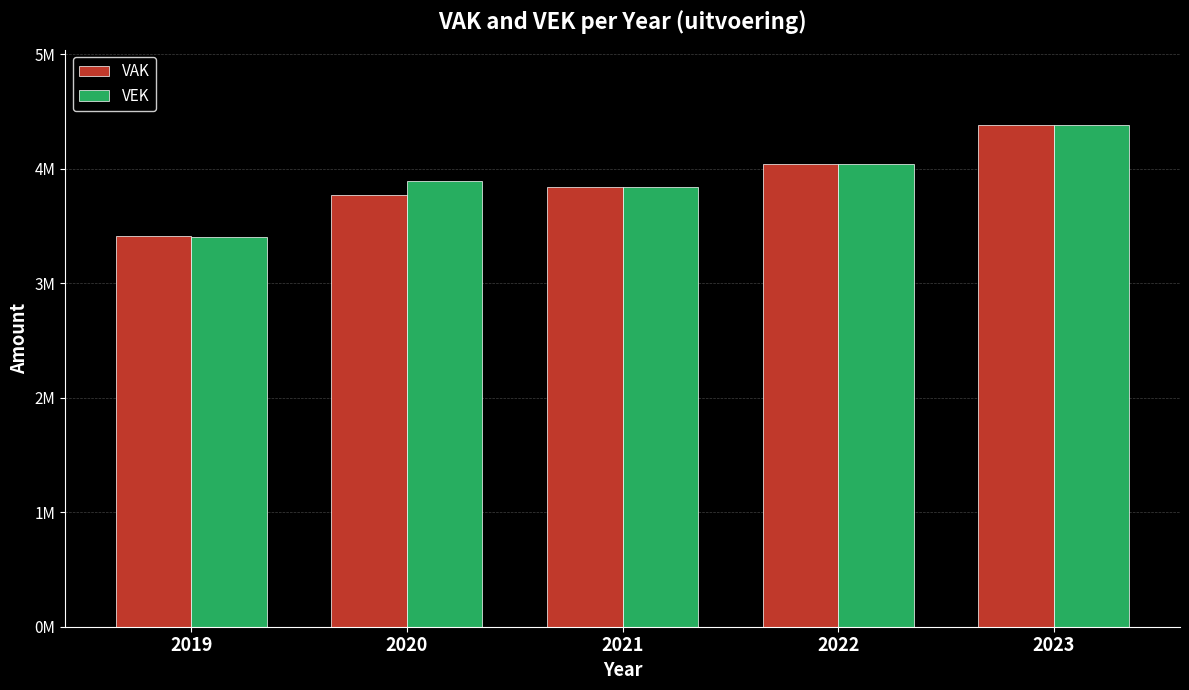

Reading left to right, extract all data points from this chart.

VAK: 2019=3411059	2020=3774516	2021=3837056	2022=4041965	2023=4383279
VEK: 2019=3408001	2020=3897698	2021=3837056	2022=4041965	2023=4383279